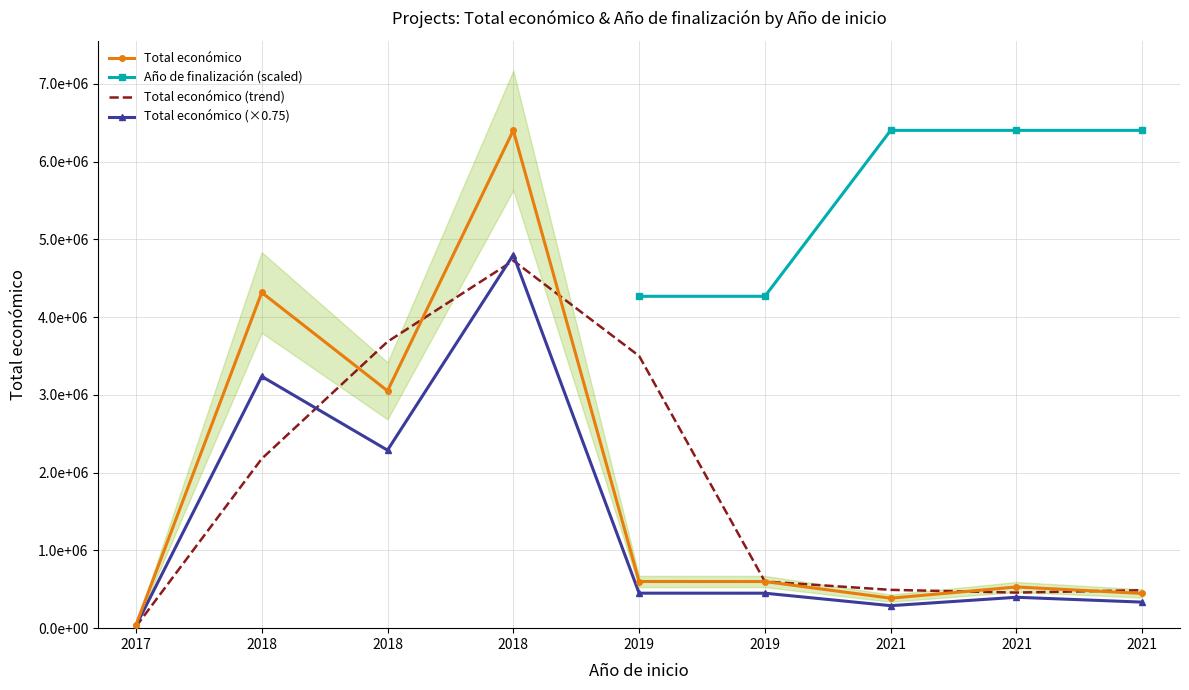

True or false: Total económico has more than 2 points higher than both neighbors.

True